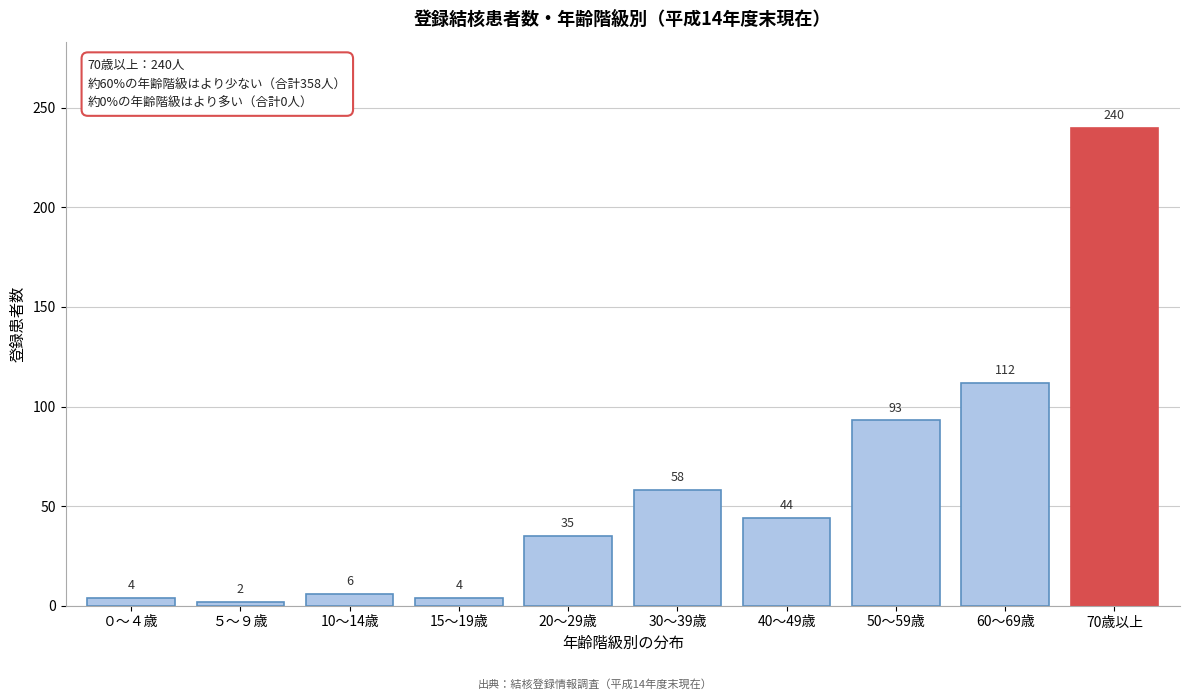

Reading right to left, list all the values displayed in this chart.

70歳以上=240	60～69歳=112	50～59歳=93	40～49歳=44	30～39歳=58	20～29歳=35	15～19歳=4	10～14歳=6	５～９歳=2	０～４歳=4